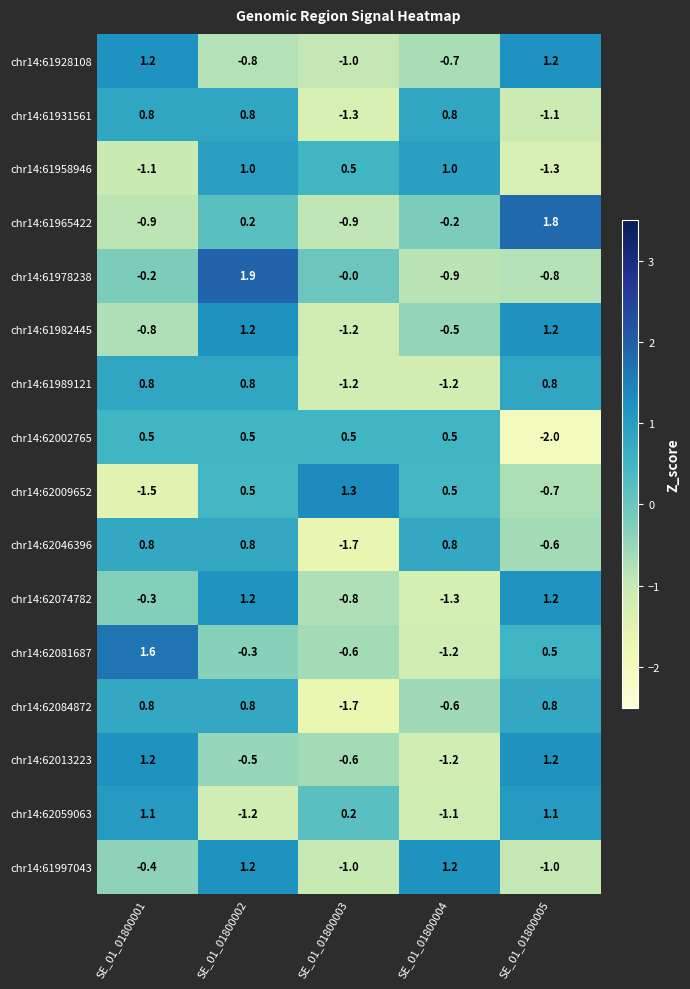

At which label is chr14:62081687 closest to 0?

SE_01_01800002